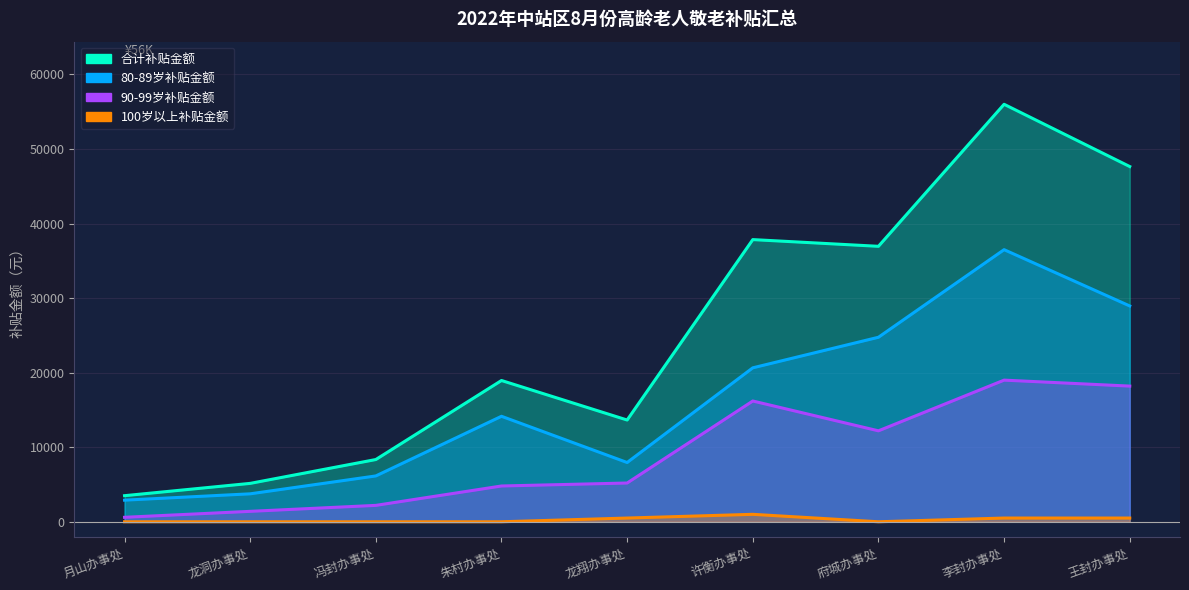

What value does the 80-89岁补贴金额 series have at 许衡办事处, to the nearest 50?

20650